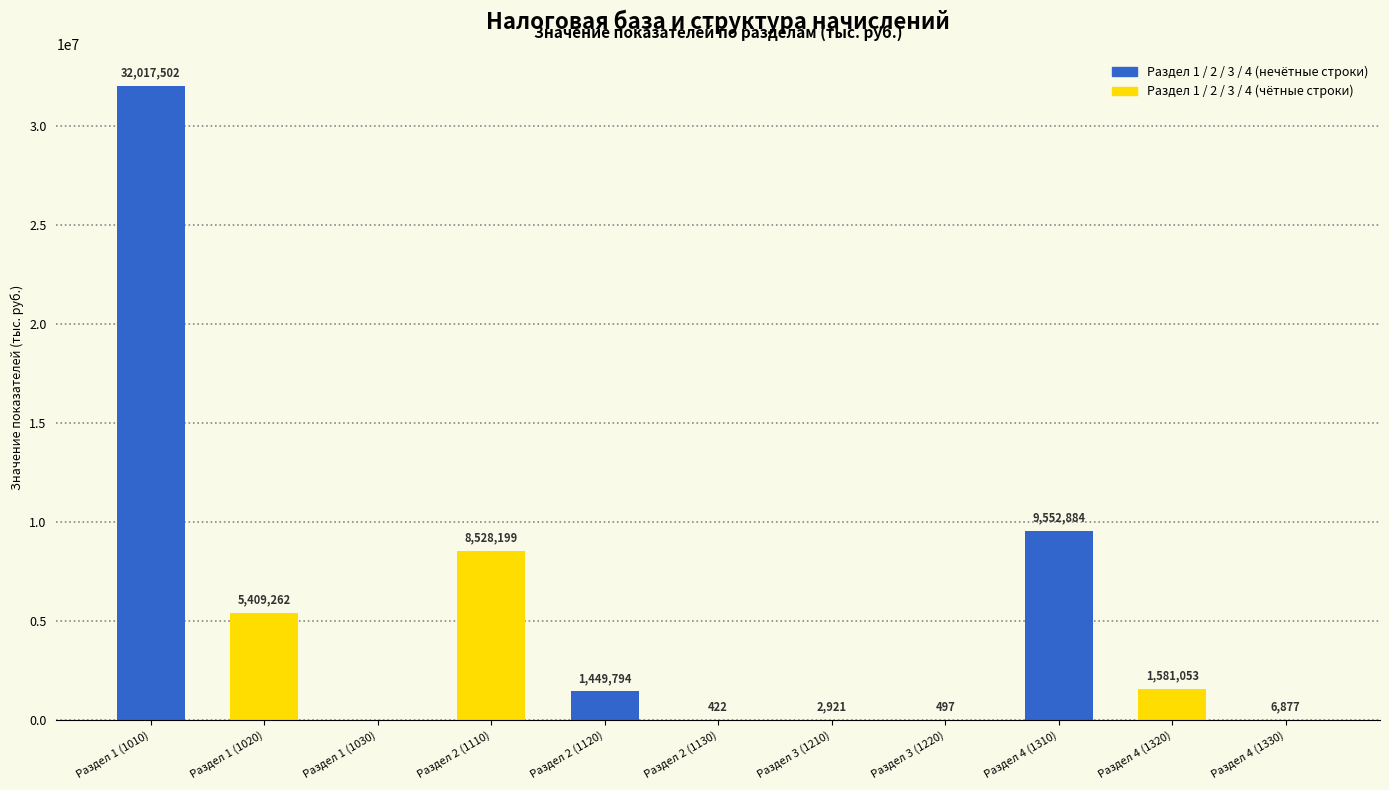

Reading right to left, what are all the values shown in this chart?

6877	1581053	9552884	497	2921	422	1449794	8528199	0	5409262	32017502